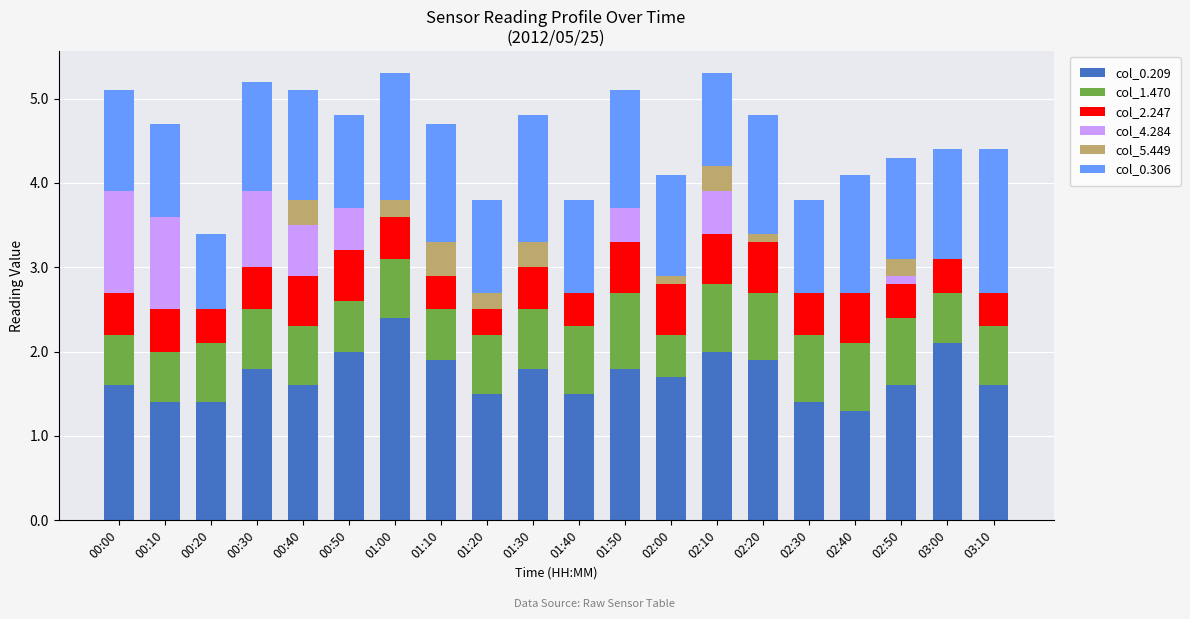

What is the total value across all series at 01:50?

5.1